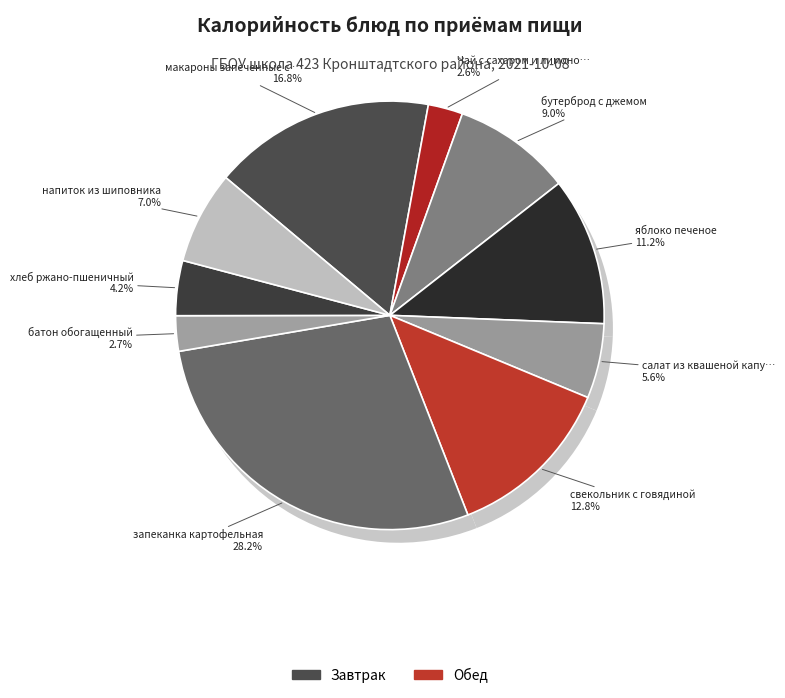

Rank the categories by value from lowest to highest.

Чай с сахаром и лимоном, батон обогащенный, хлеб ржано-пшеничный, салат из квашеной капусты, напиток из шиповника, бутерброд с джемом, яблоко печеное, свекольник с говядиной, макароны запеченные с яйцом, запеканка картофельная